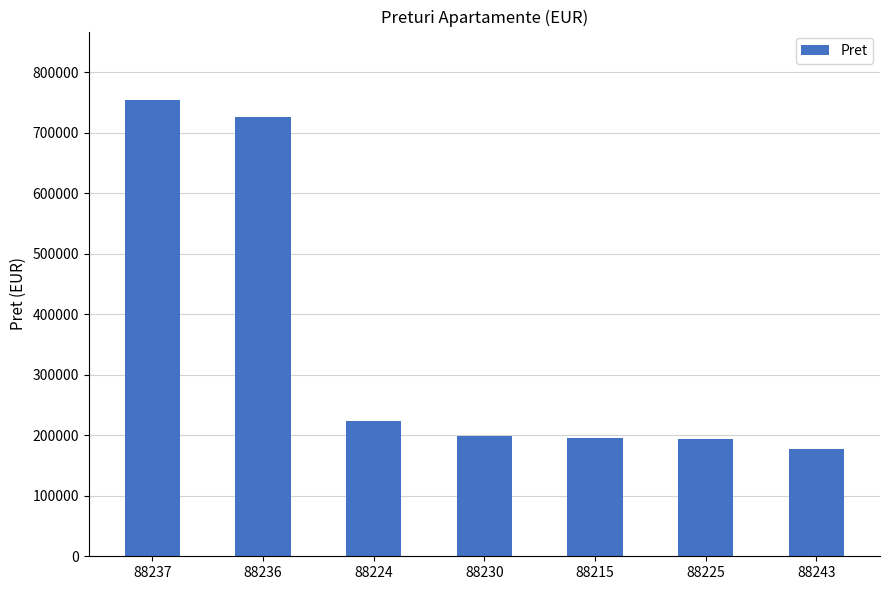

What is the sum of all values?

2469900